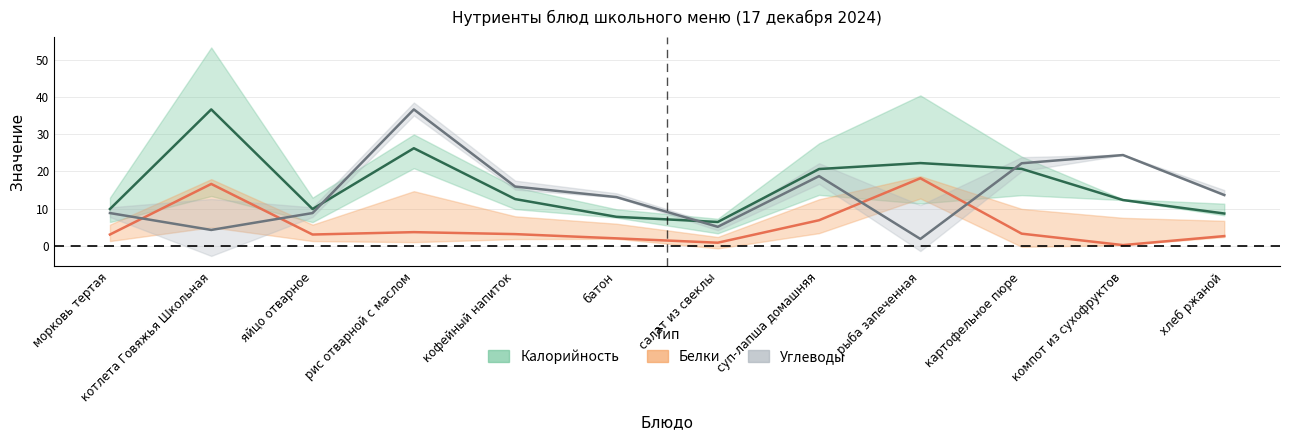

What is the label of the 1st point from the left?

морковь тертая